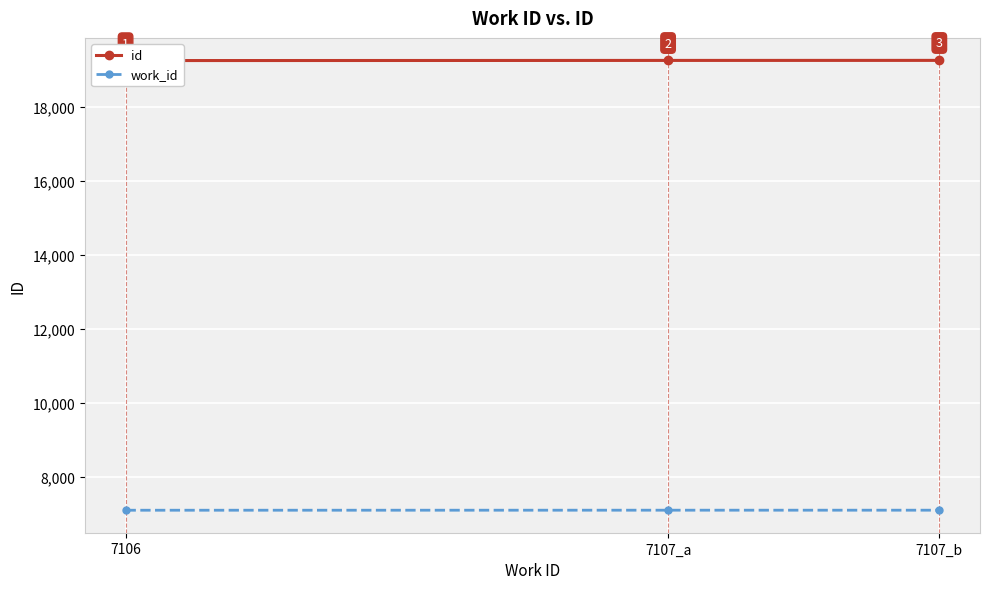

Read the work_id value at 7107_a.

7107